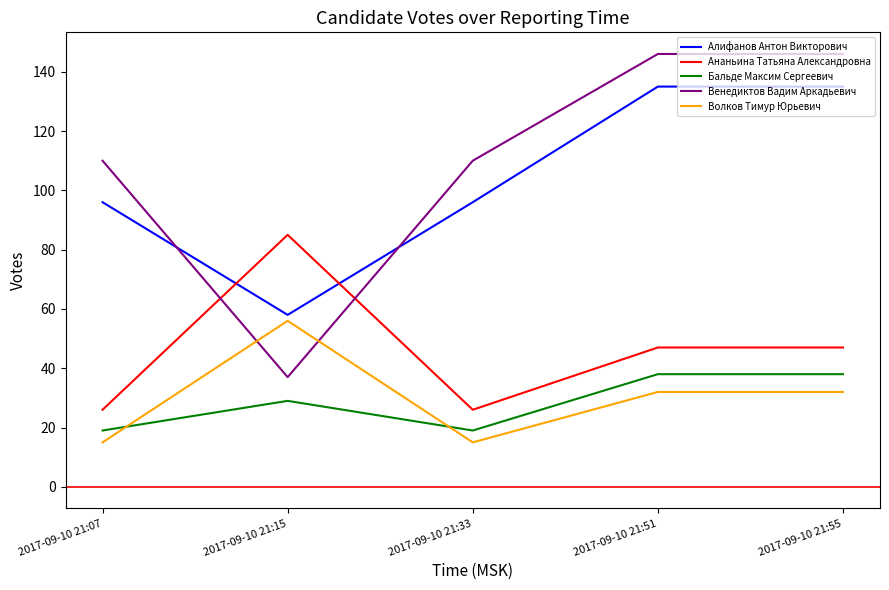

Is the value of Венедиктов Вадим Аркадьевич at 2017-09-10 21:07 greater than the value of Бальде Максим Сергеевич at 2017-09-10 21:33?

Yes